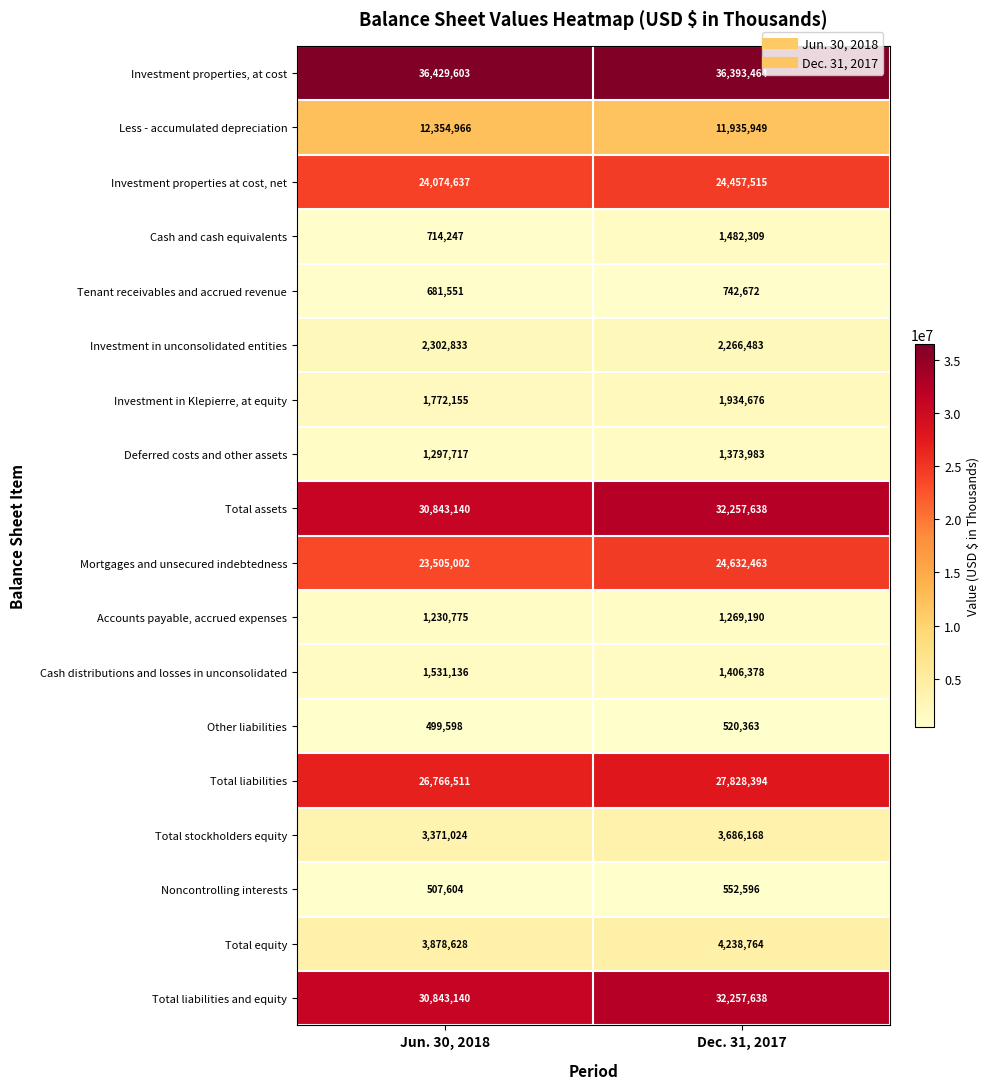

At which label does Tenant receivables and accrued revenue reach its peak?

Dec. 31, 2017